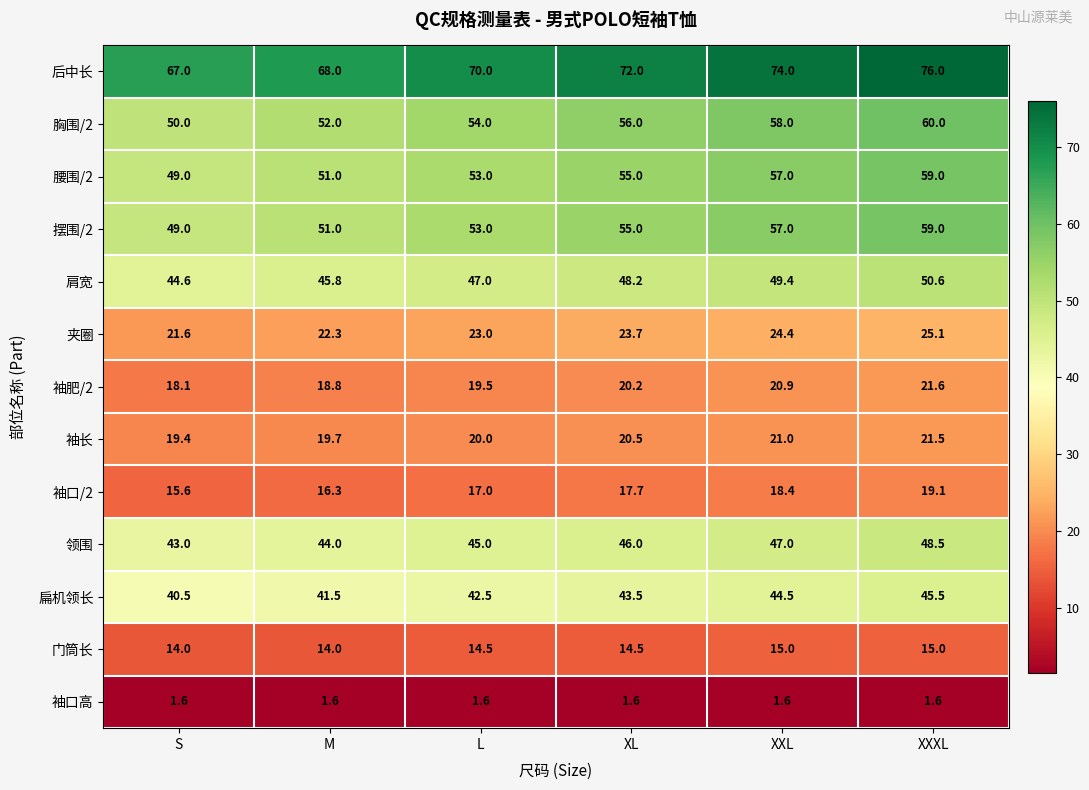

What is the total value across all series at XXXL?

502.5